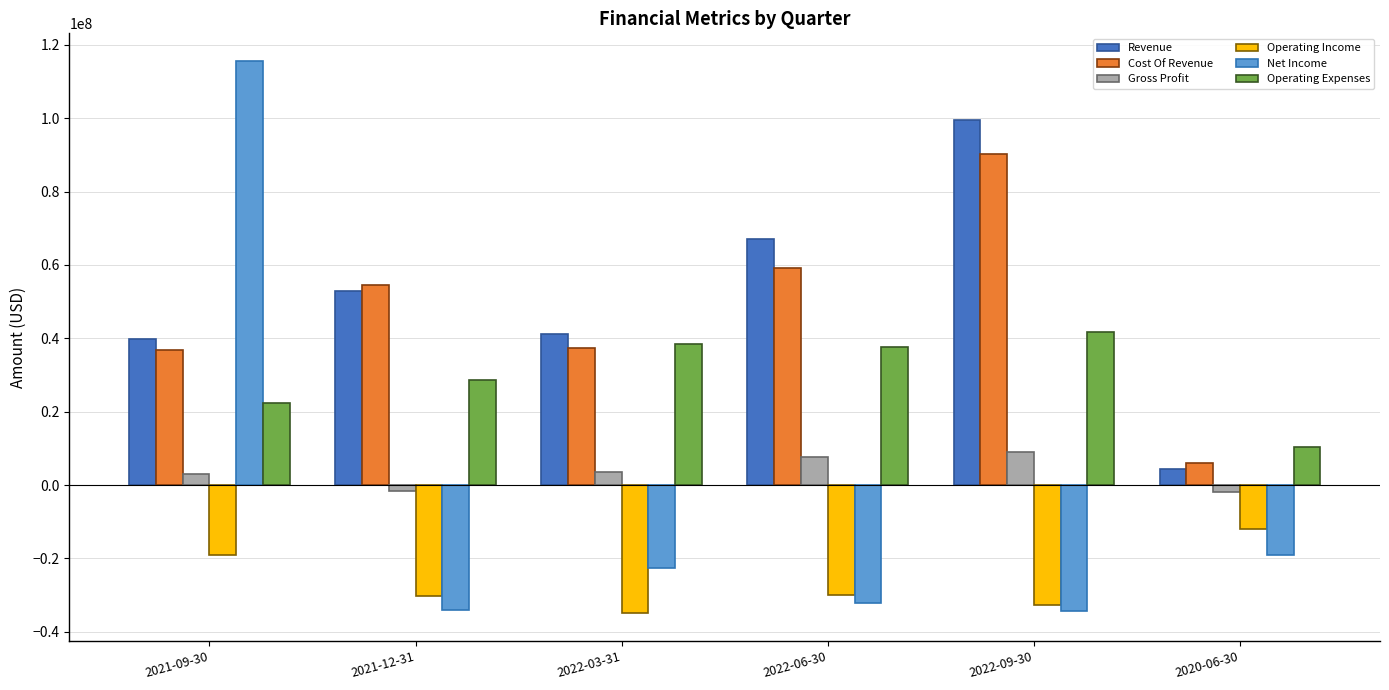

True or false: Net Income has a value of -47781251 at 2021-12-31.

False